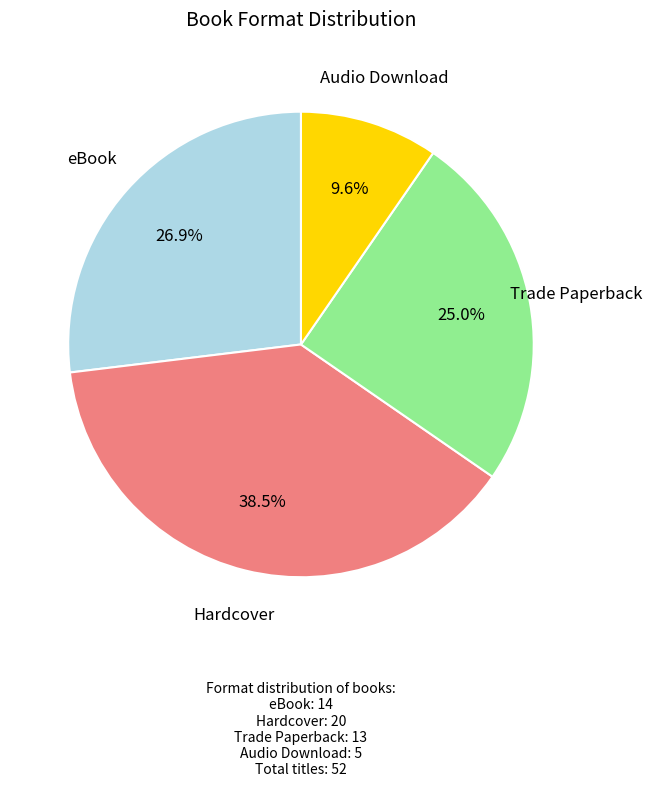

Does any single category account for the majority?

No